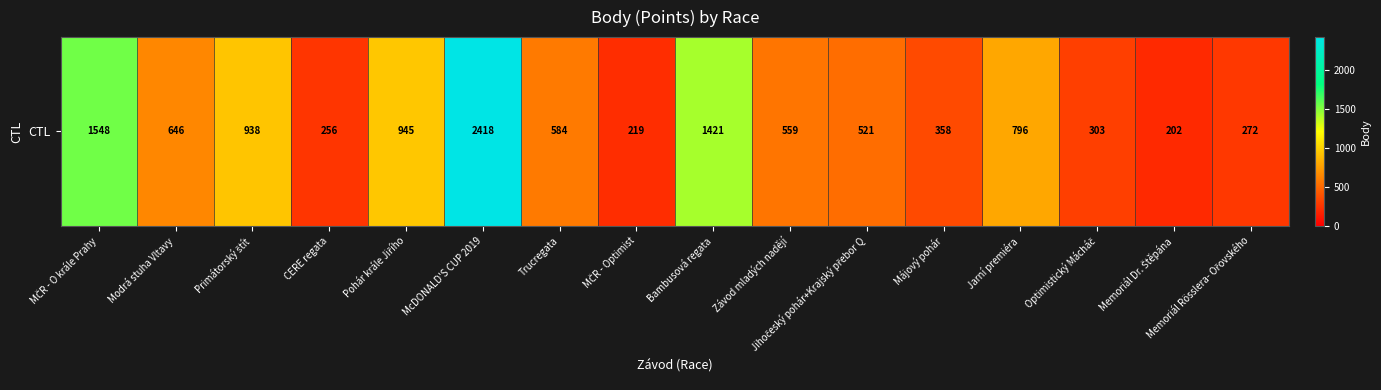

How many distinct data groups are displayed?

1